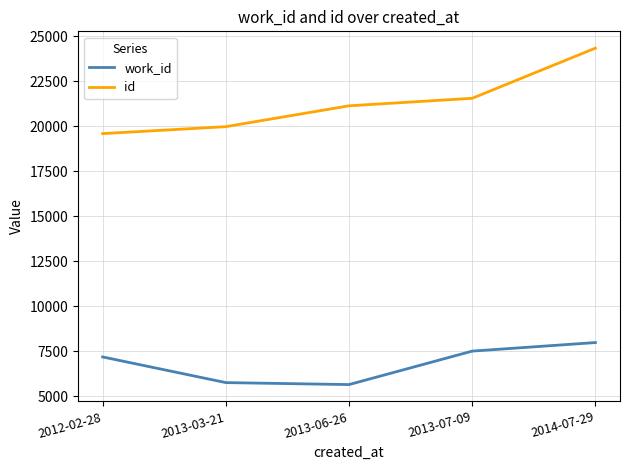

What is the highest value of the work_id series?

7991